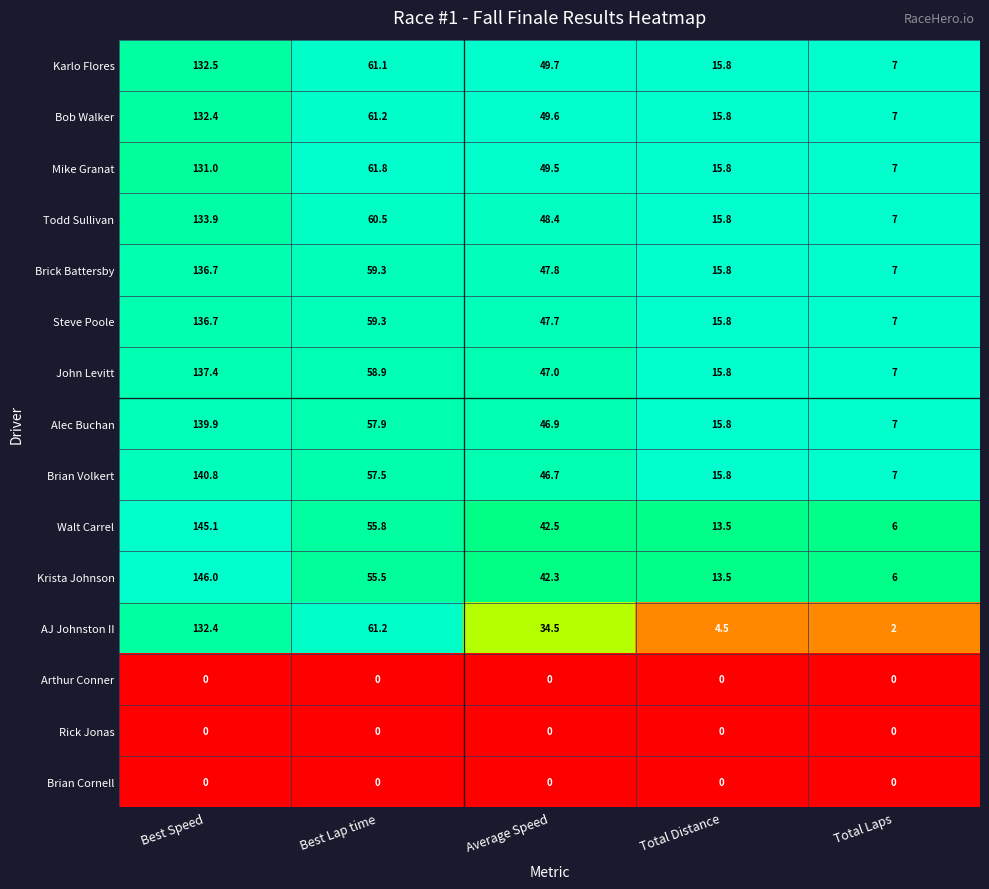

What is the difference between the highest and lowest values at Average Speed?

49.7